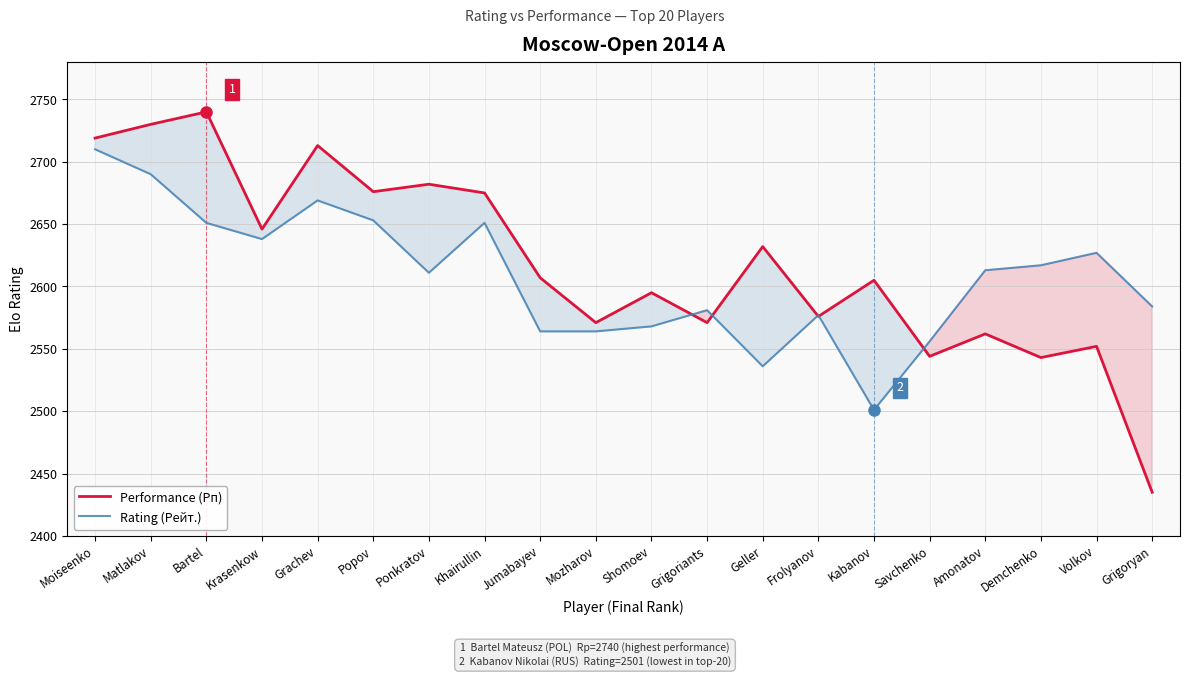

How many data points in Rating (Рейт.) are above 2613?

9